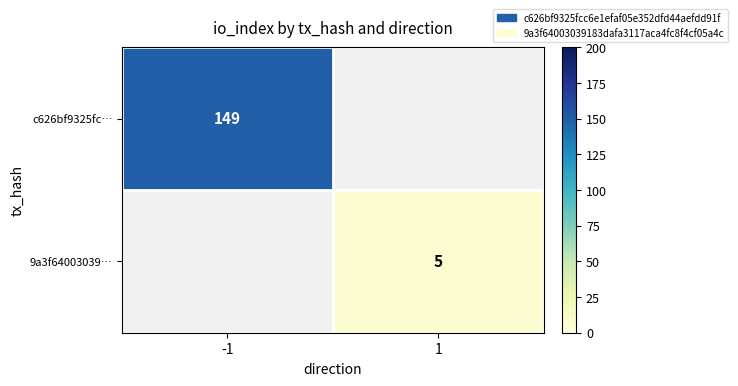

Is it true that c626bf9325fc… equals 149 at -1?

True